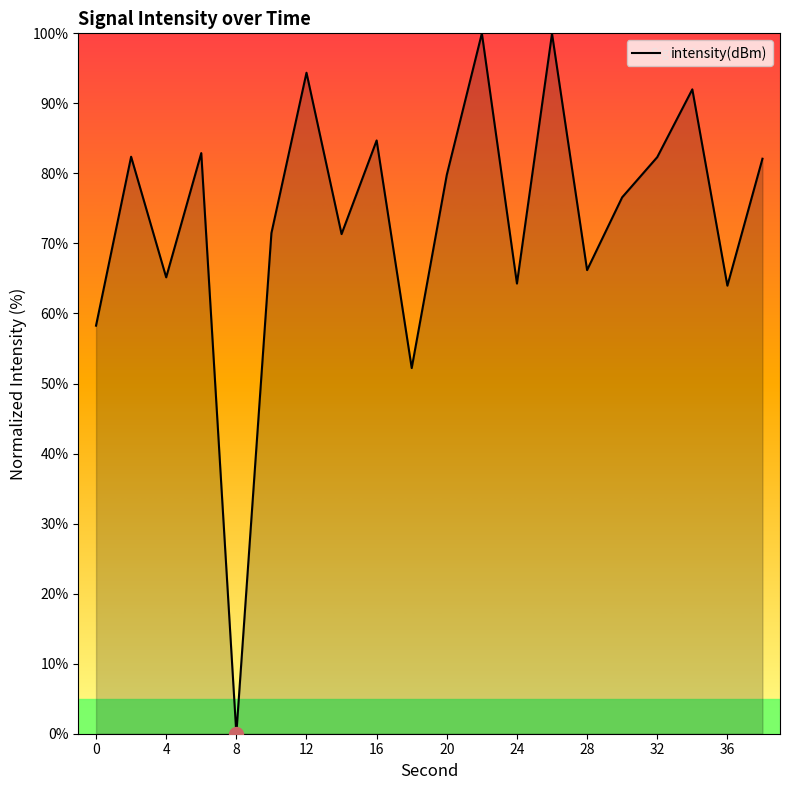

What is the greatest value displayed?

100.0